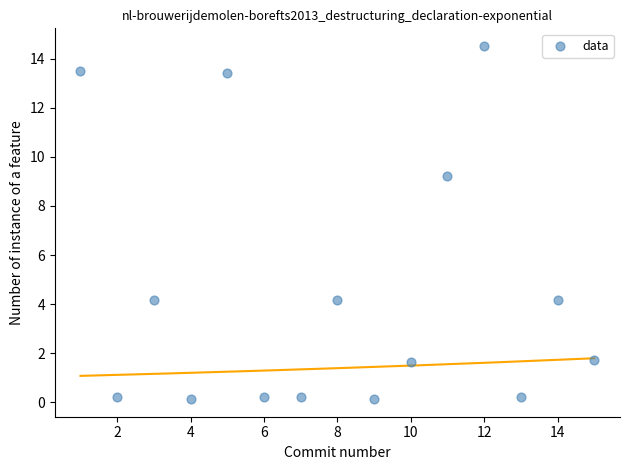

What Y value in the scatter plot is closest to 7?

9.2